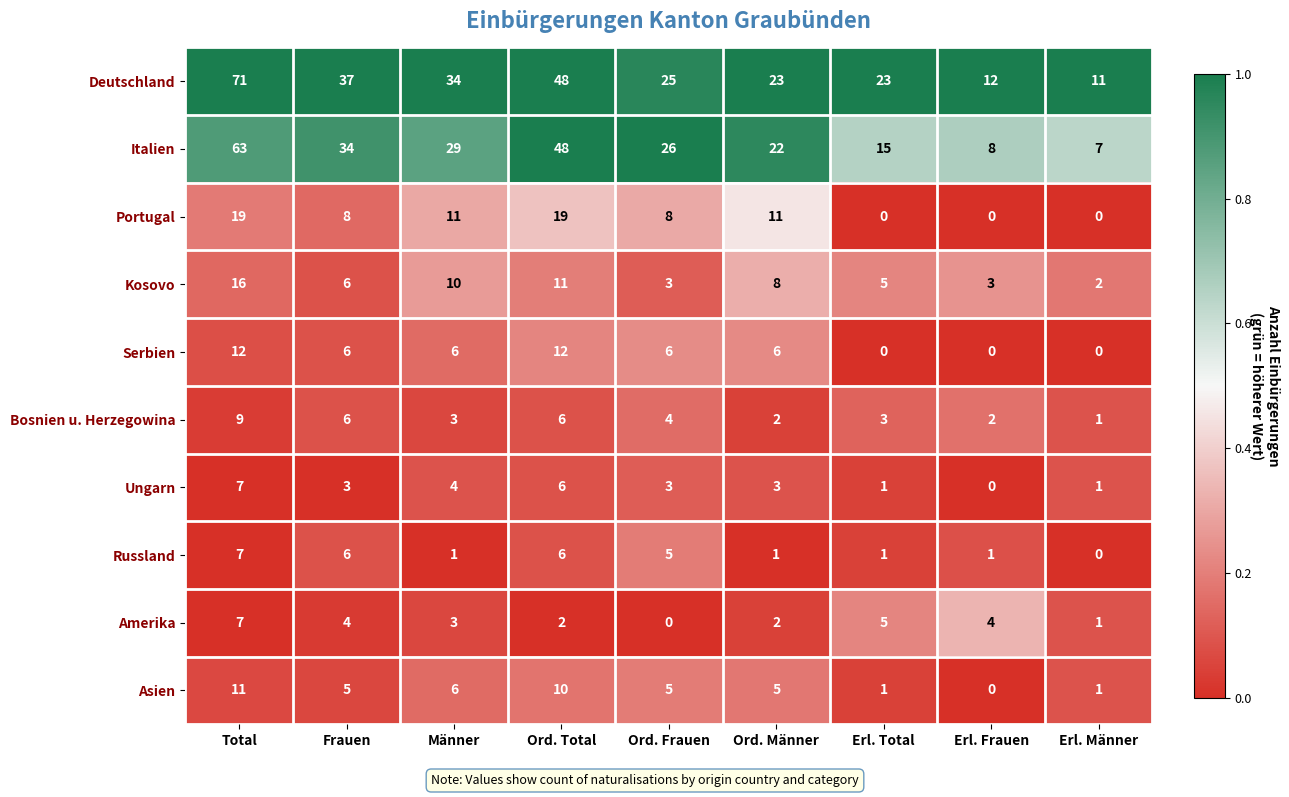

True or false: Kosovo has a value of 8 at Ord. Männer.

True